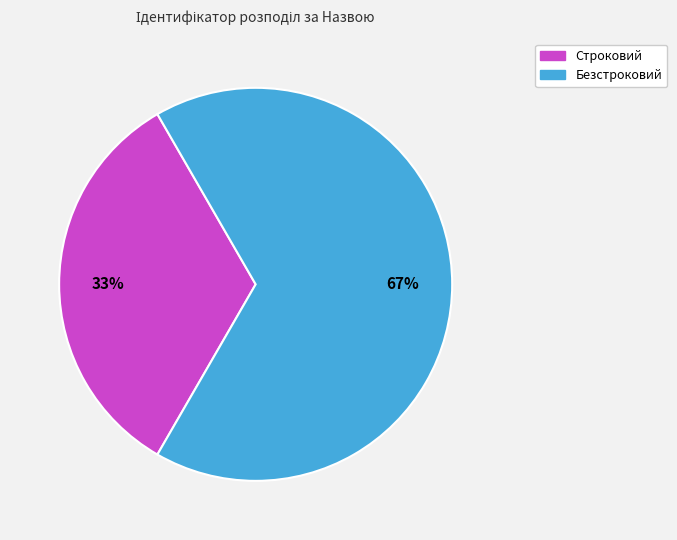

What is the largest slice in the pie chart?

Безстроковий